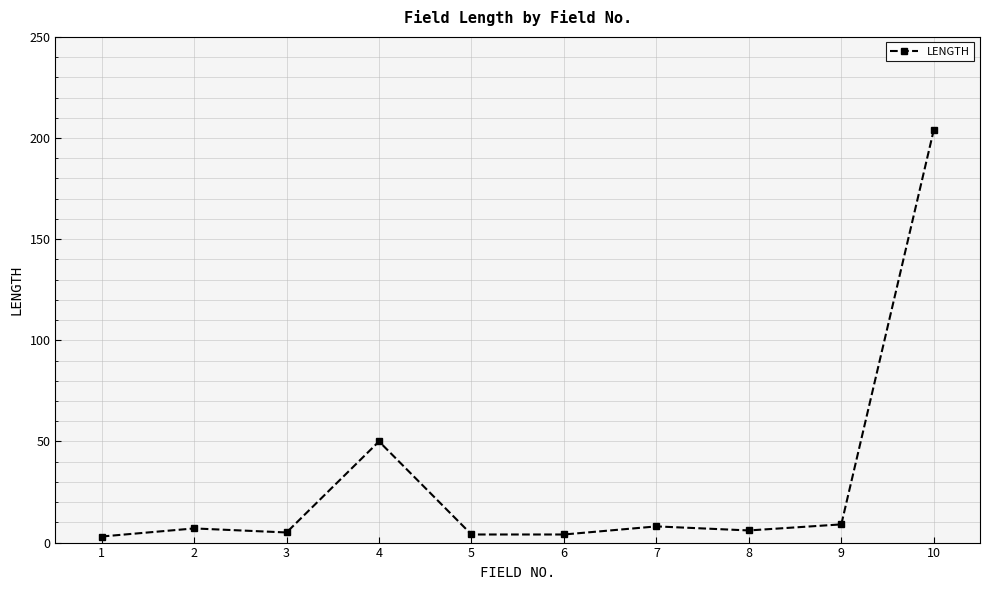

What is the difference between the second highest and minimum values?

47